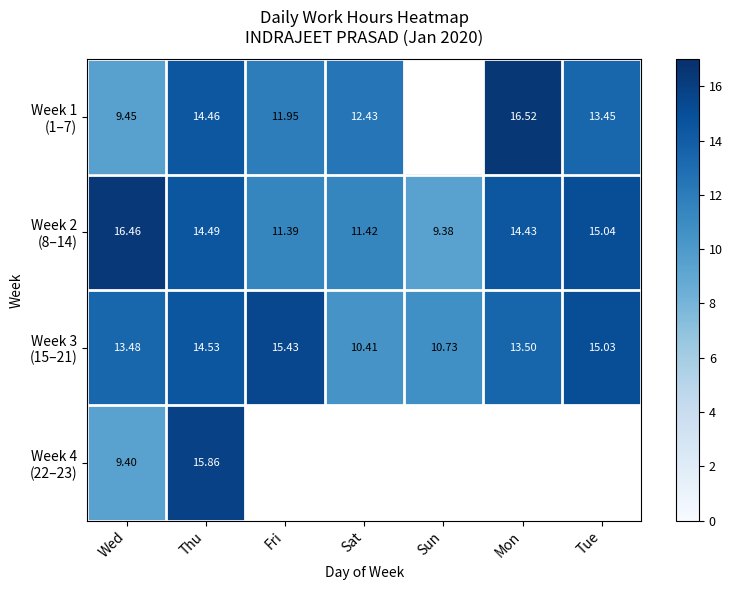

Is the value of Week 4 (22–23) at Wed greater than the value of Week 3 (15–21) at Fri?

No